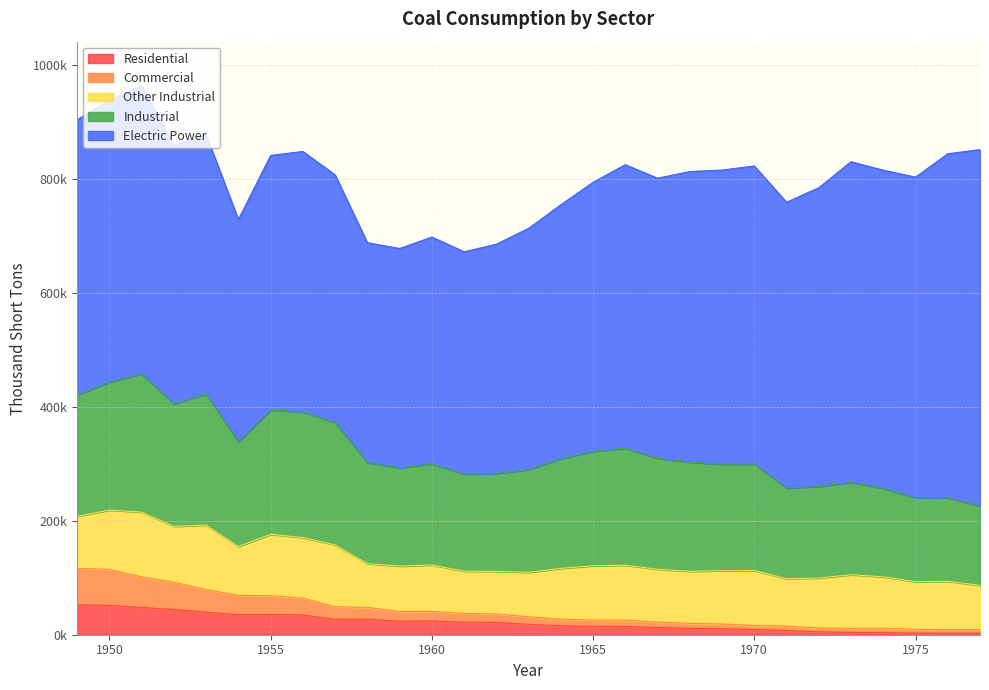

Reading left to right, what are all the values shown in this chart?

Residential: 1949=52407.0	1950=51562.3	1951=47719.6	1952=44282.4	1953=39604.0	1954=35229.3	1955=35589.8	1956=34672.9	1957=26971.5	1958=27319.0	1959=23667.5	1960=24159.3	1961=22006.4	1962=21544.4	1963=18243.3	1964=15755.7	1965=14635.3	1966=14584.6	1967=12616.4	1968=11190.5	1969=10569.4	1970=9023.8	1971=7448.5	1972=5034.4	1973=4113.3	1974=3653.4	1975=2823.0	1976=2585.6	1977=2507.1
Commercial: 1949=64053.0	1950=63020.7	1951=53811.4	1952=47972.6	1953=39604.0	1954=33847.7	1955=32852.2	1956=29536.1	1957=22067.5	1958=20609.0	1959=17138.5	1960=16788.7	1961=15292.6	1962=14971.6	1963=13210.7	1964=11409.3	1965=11040.7	1966=11002.4	1967=9517.6	1968=8792.5	1969=8304.6	1970=7090.2	1971=7752.5	1972=6673.6	1973=7003.7	1974=7763.6	1975=6587.0	1976=6330.4	1977=6446.9
Other Industrial: 1949=91409.0	1950=104014.0	1951=113685.0	1952=97821.0	1953=113149.0	1954=85620.0	1955=107743.0	1956=106290.0	1957=108409.0	1958=76835.0	1959=79550.0	1960=81385.0	1961=74201.0	1962=74682.0	1963=78084.0	1964=89249.0	1965=95286.0	1966=96407.0	1967=92800.0	1968=91297.0	1969=93444.0	1970=96481.0	1971=83230.0	1972=87746.0	1973=94101.0	1974=90191.0	1975=83598.0	1976=84704.0	1977=77739.0
Industrial: 1949=212635.0	1950=224637.0	1951=242380.0	1952=214930.0	1953=230119.0	1954=183868.0	1955=217839.0	1956=220592.0	1957=214903.0	1958=177381.0	1959=172264.0	1960=177402.0	1961=170098.0	1962=171741.0	1963=180024.0	1964=192369.0	1965=200846.0	1966=205076.0	1967=194645.0	1968=191648.0	1969=186586.0	1970=186637.0	1971=158866.0	1972=160624.0	1973=162139.0	1974=155094.0	1975=147244.0	1976=146491.0	1977=139202.0
Electric Power: 1949=483237.4	1950=494101.8	1951=505904.0	1952=454057.2	1953=454798.2	1954=389943.7	1955=447012.2	1956=456858.0	1957=434476.2	1958=385713.2	1959=385062.2	1960=398081.4	1961=390352.1	1962=402259.9	1963=423480.5	1964=445670.5	1965=471965.1	1966=497748.8	1967=491430.5	1968=509827.1	1969=516413.9	1970=523230.7	1971=501574.6	1972=524262.8	1973=562583.6	1974=558401.8	1975=562640.4	1976=603790.0	1977=625291.0